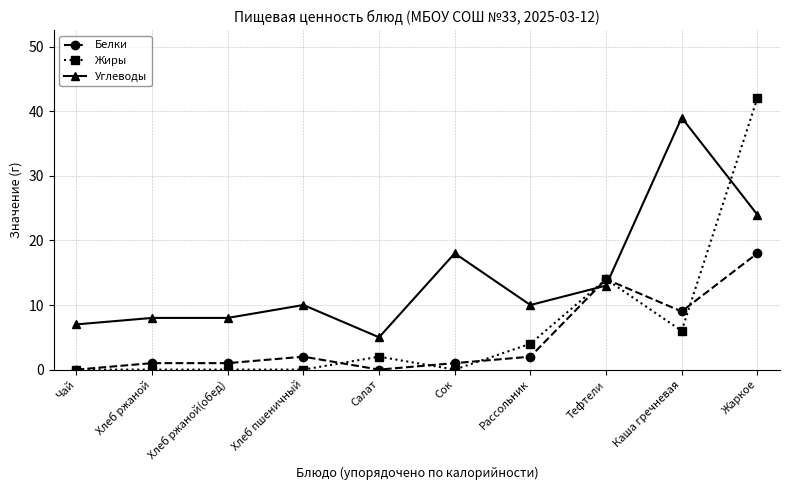

What is the approximate value of Углеводы at Жаркое?

24